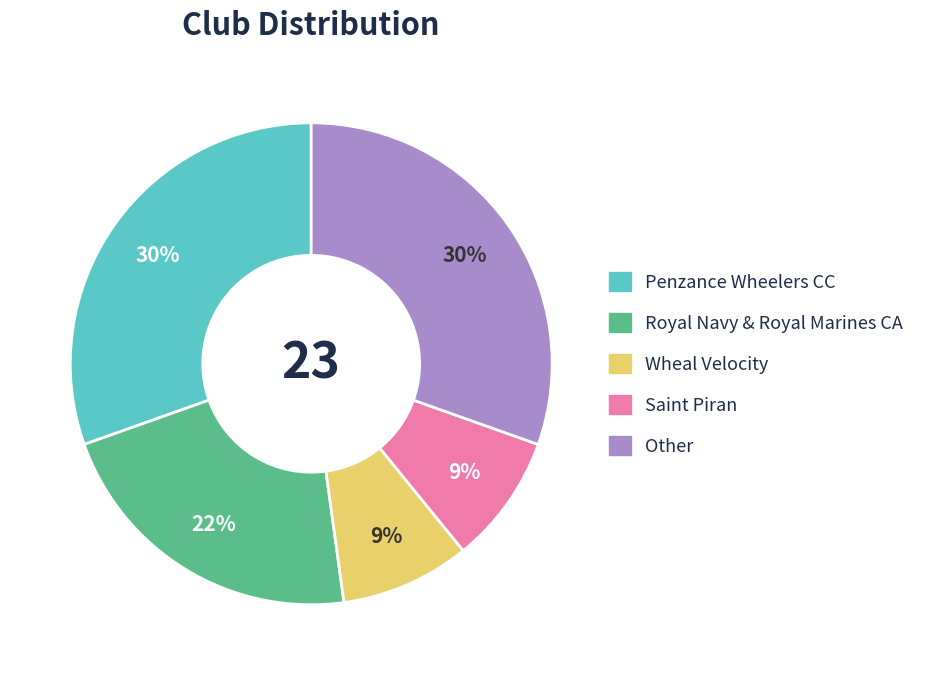

Between Other and Saint Piran, which is larger?

Other